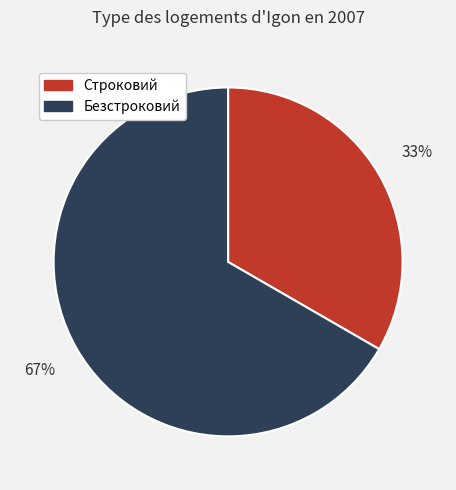

Is Строковий the majority of the pie?

No